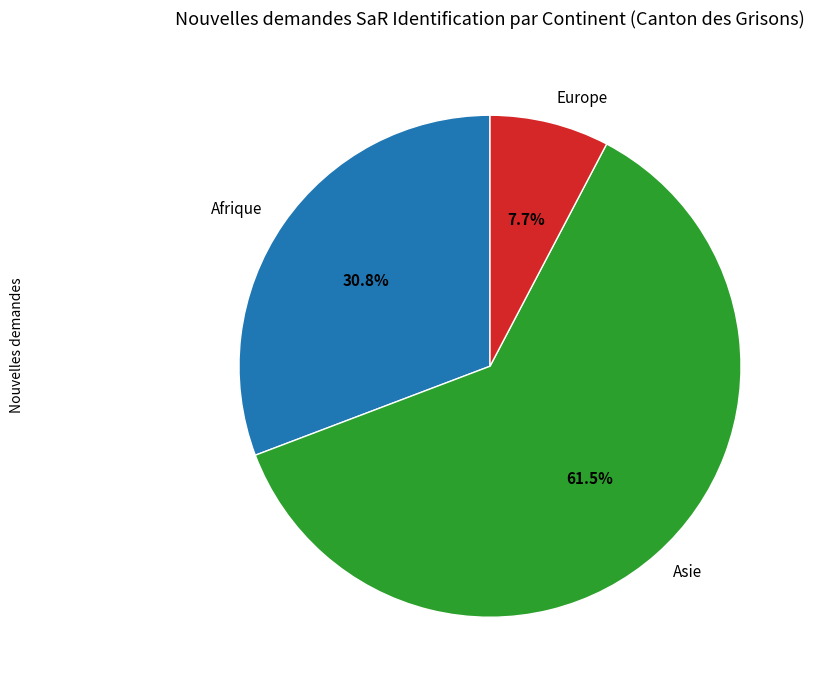

Count the number of slices in the pie.

3